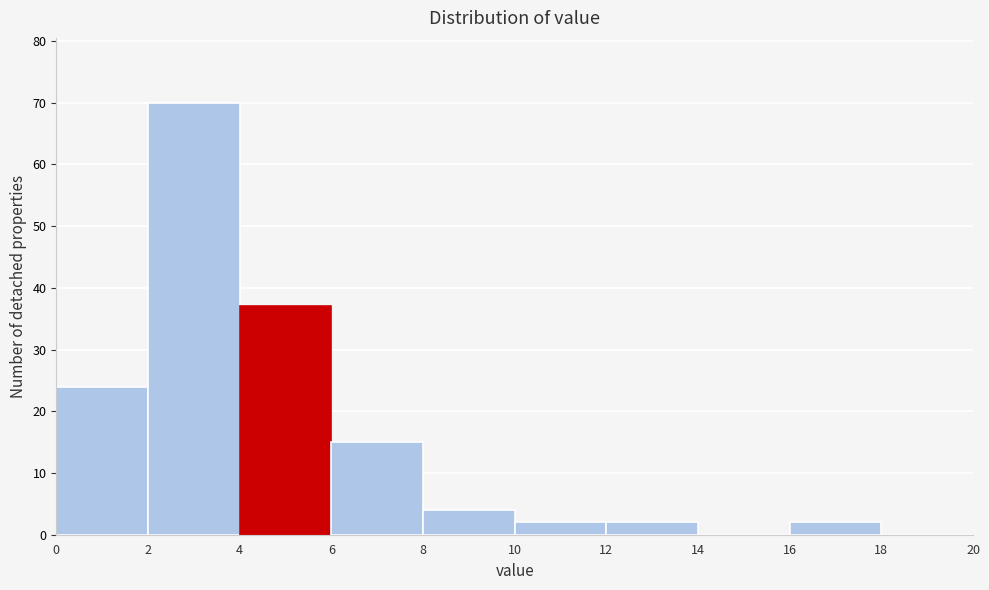

What is the height of the bar covering 8 to 10 on the x-axis? The values are not printed on the chart, so give them approximately, as read against the axis.

4